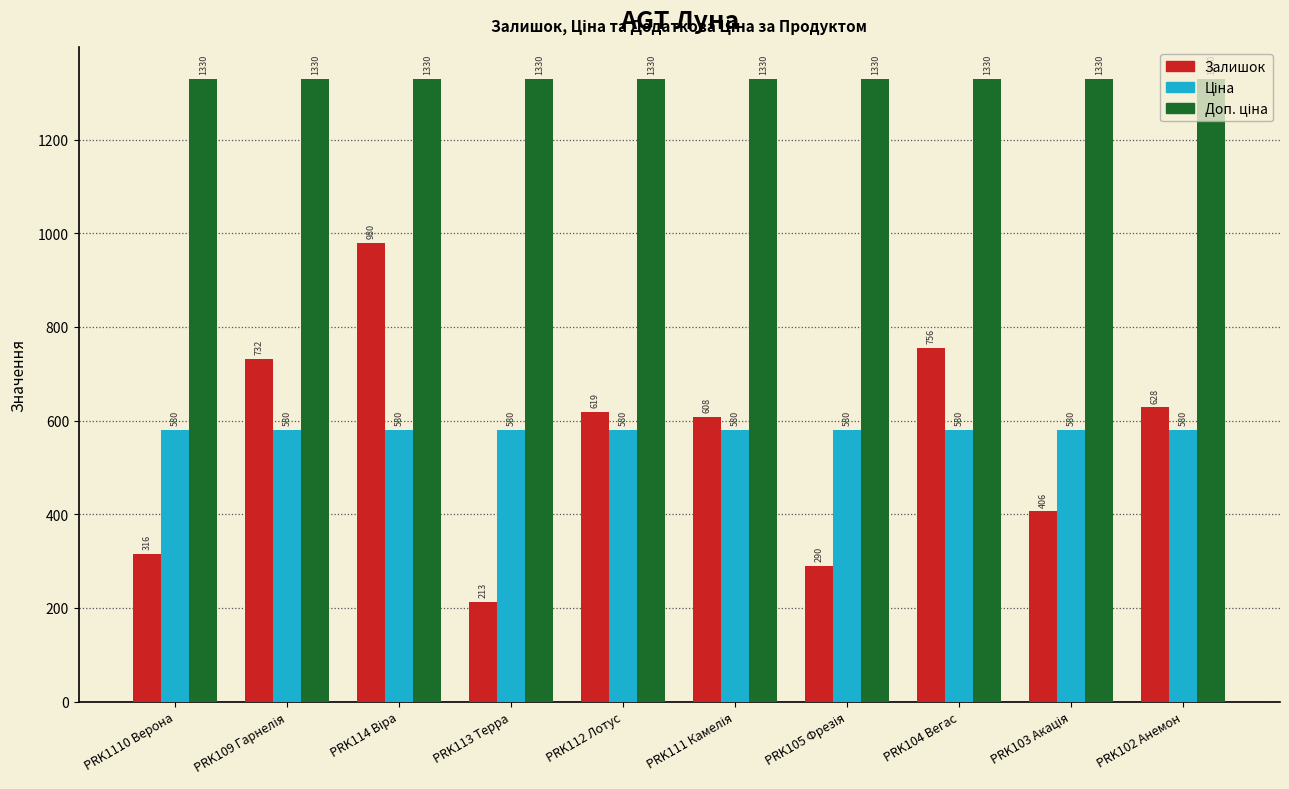

Which label corresponds to the smallest value in the chart?

PRK113 Терра